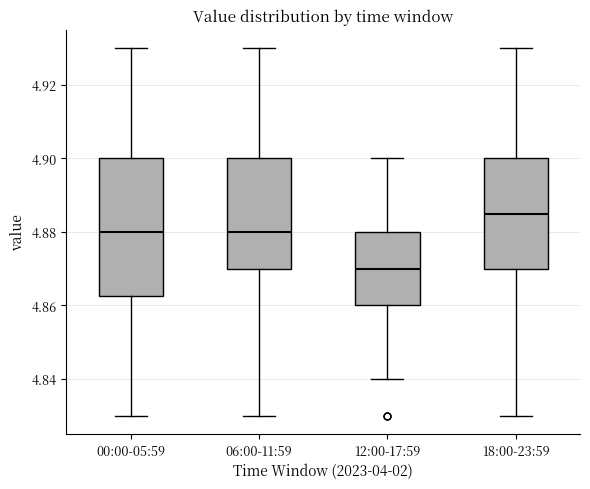

Comparing the boxes themselves (not the whiskers), which one is the tallest?

00:00-05:59